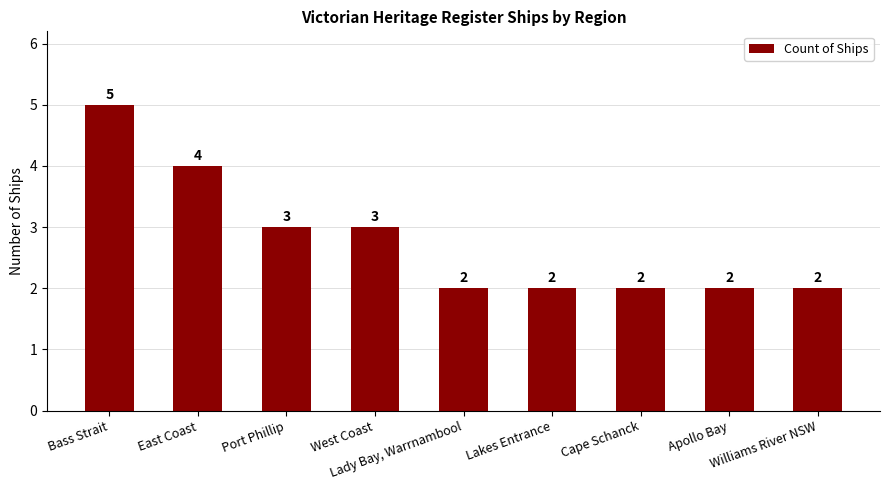

What is the value of the 8th bar from the left?

2